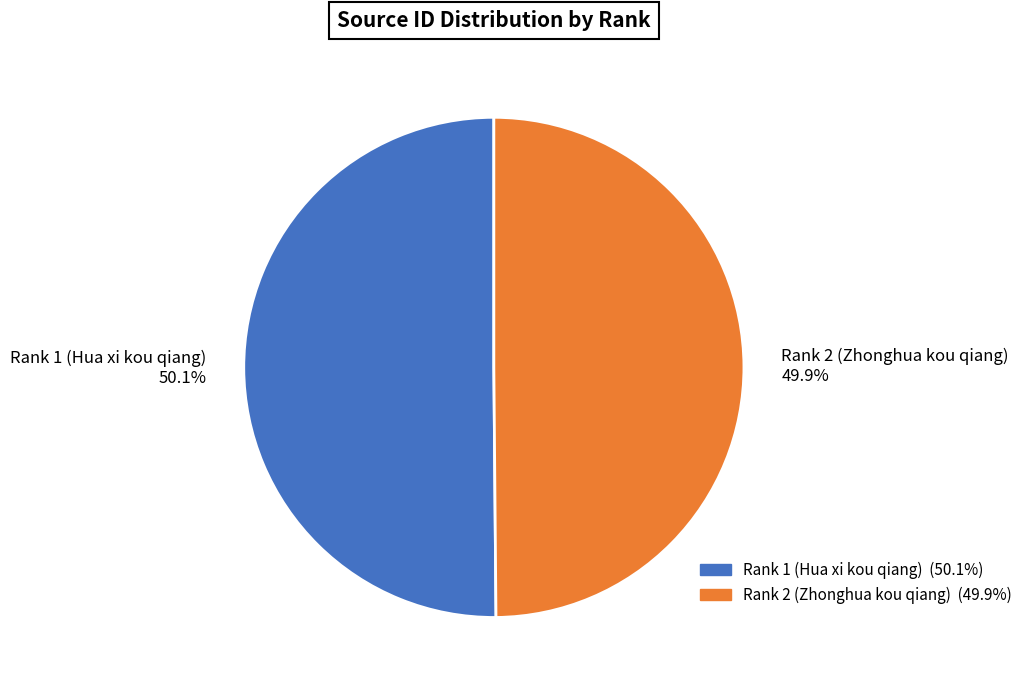

True or false: Rank 2 (Zhonghua kou qiang) accounts for 50% of the total.

True